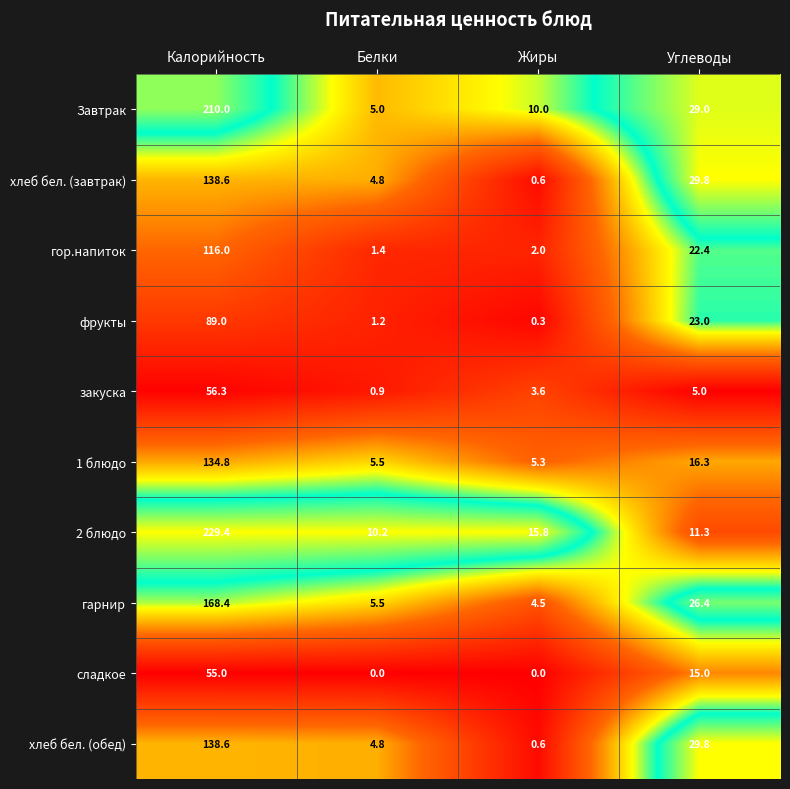

Which series has the largest range (max minus min)?

2 блюдо